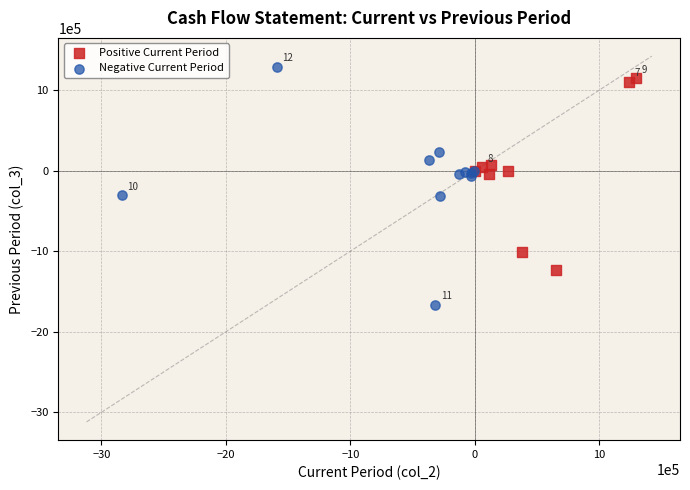

Which series contains the lowest Y value?

Negative Current Period